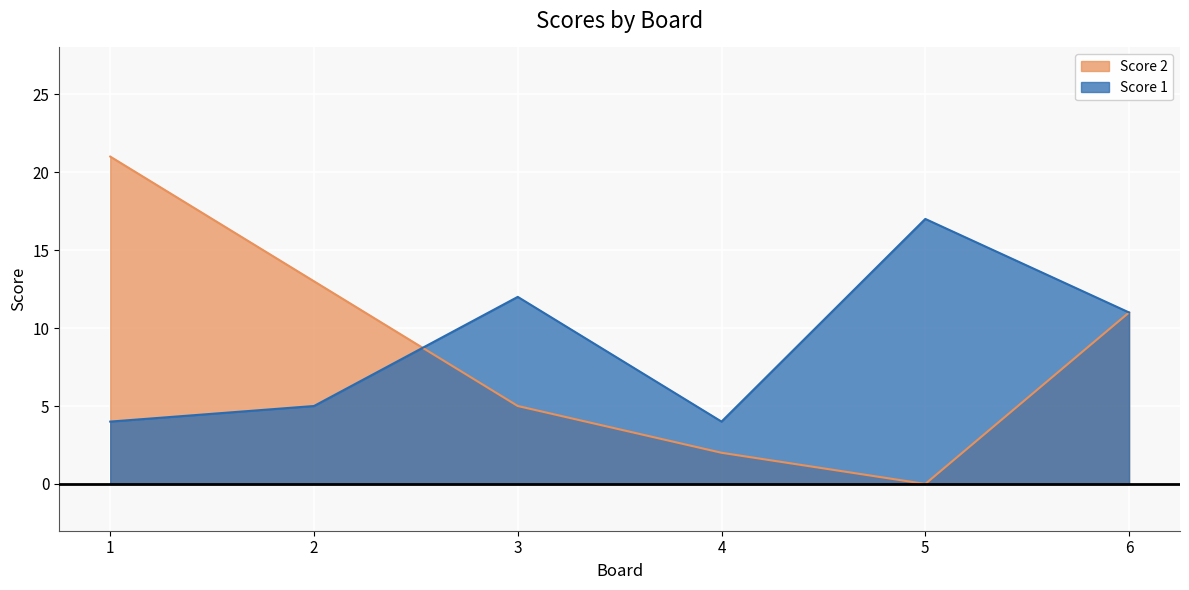

What are all the series names shown in the legend?

Score 2, Score 1